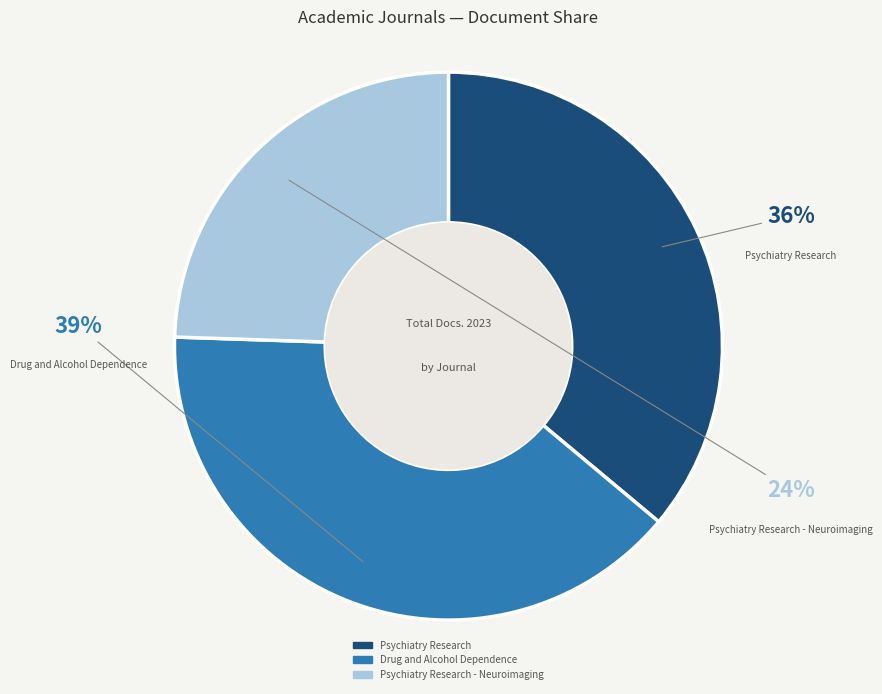

True or false: Drug and Alcohol Dependence accounts for 34% of the total.

False